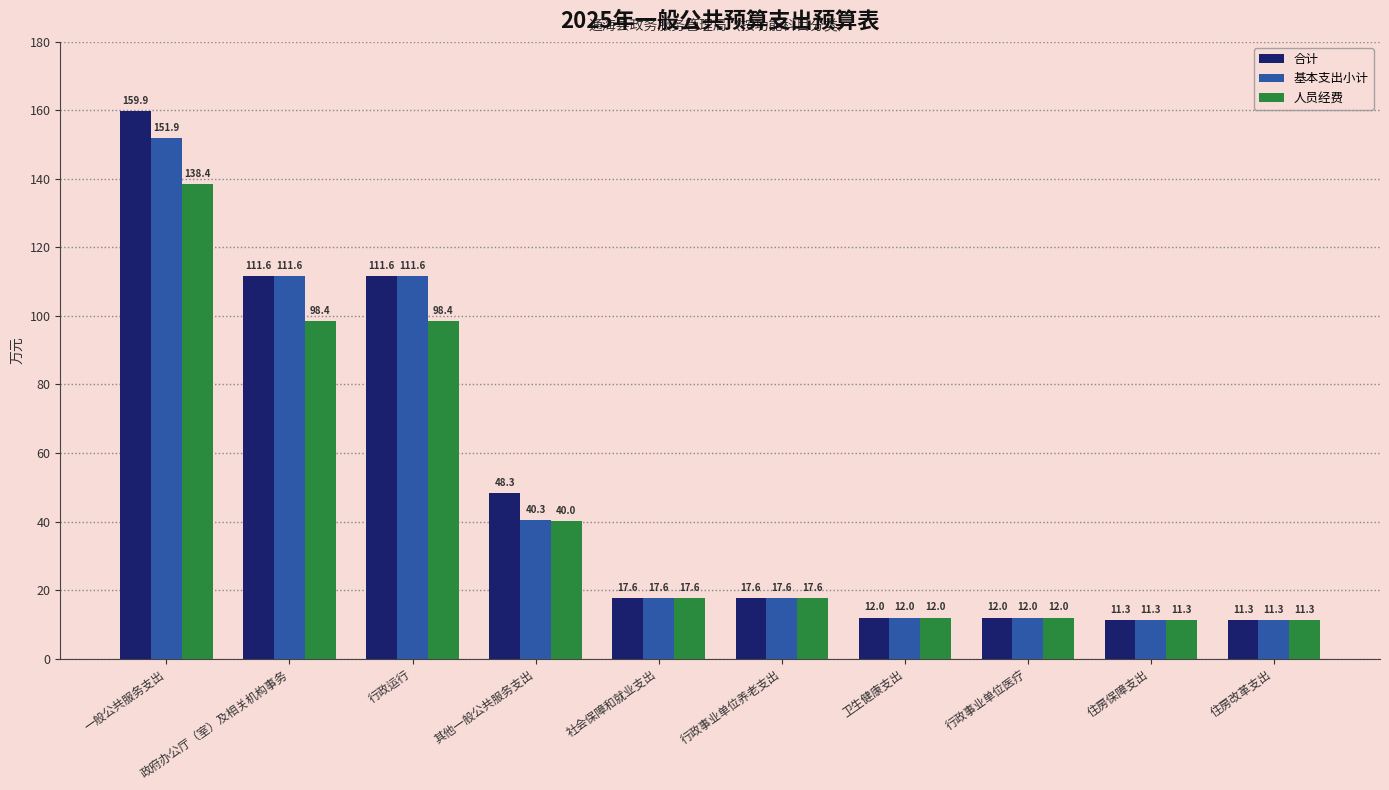

Between 行政运行 and 其他一般公共服务支出, which series saw the biggest shift?

基本支出小计